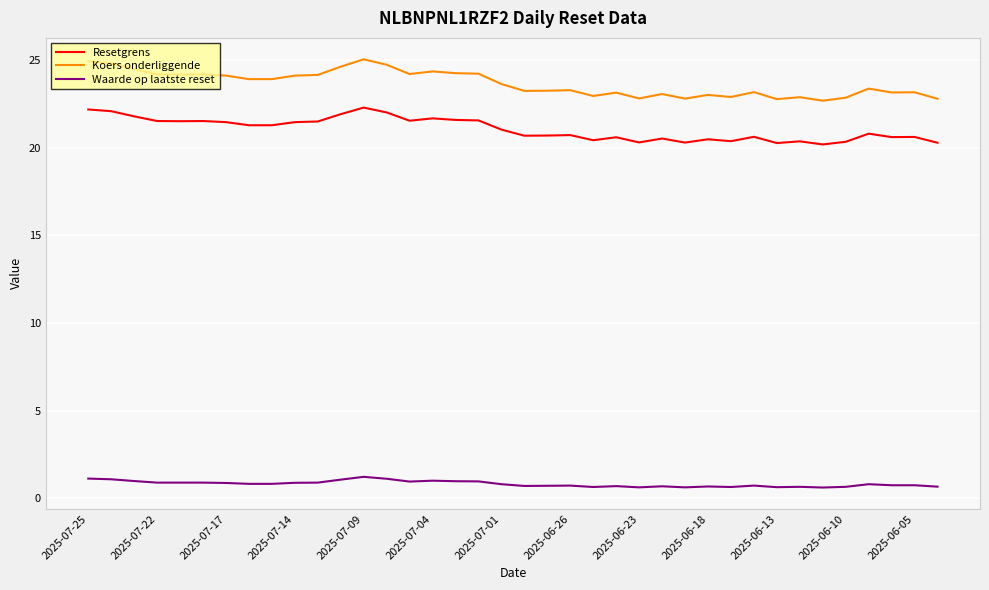

List the series in order of their peak value, lowest first.

Waarde op laatste reset, Resetgrens, Koers onderliggende